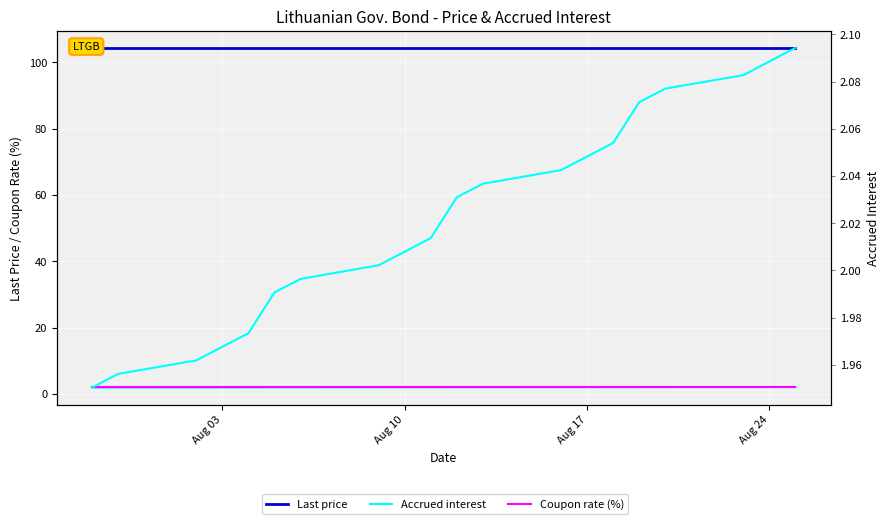

Which series has the widest spread of values?

Accrued interest